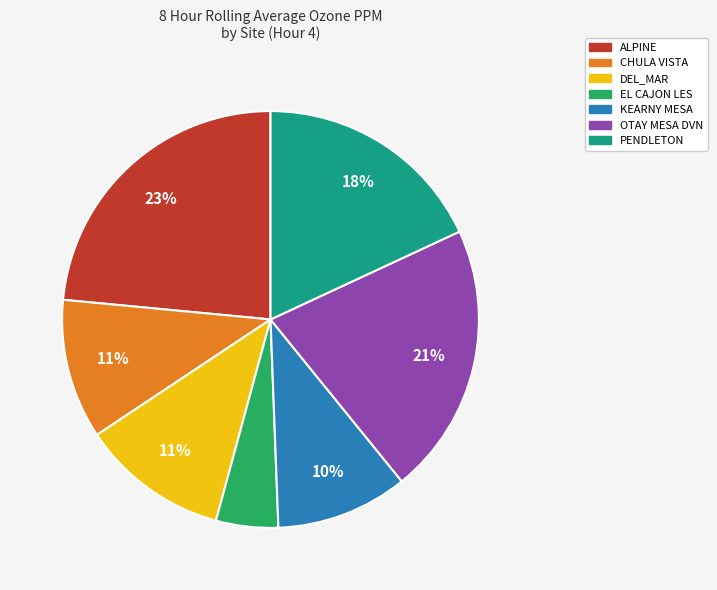

What percentage is the PENDLETON slice, to the nearest percent?

18%